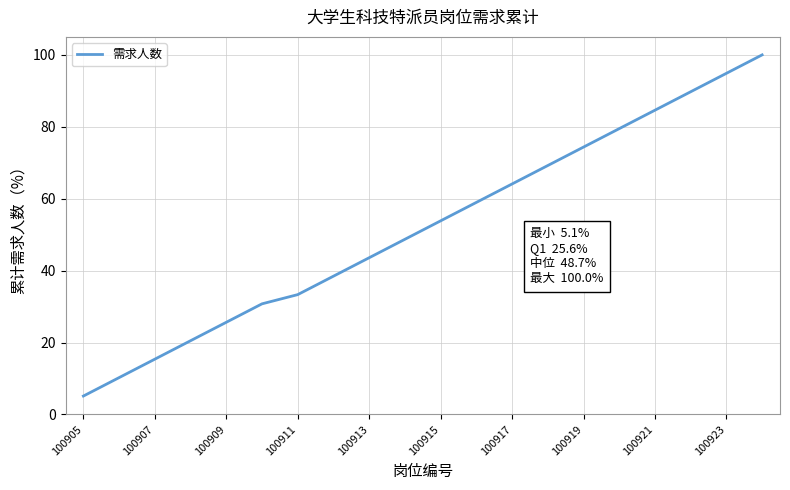

What is the sum of all values?

1041.0